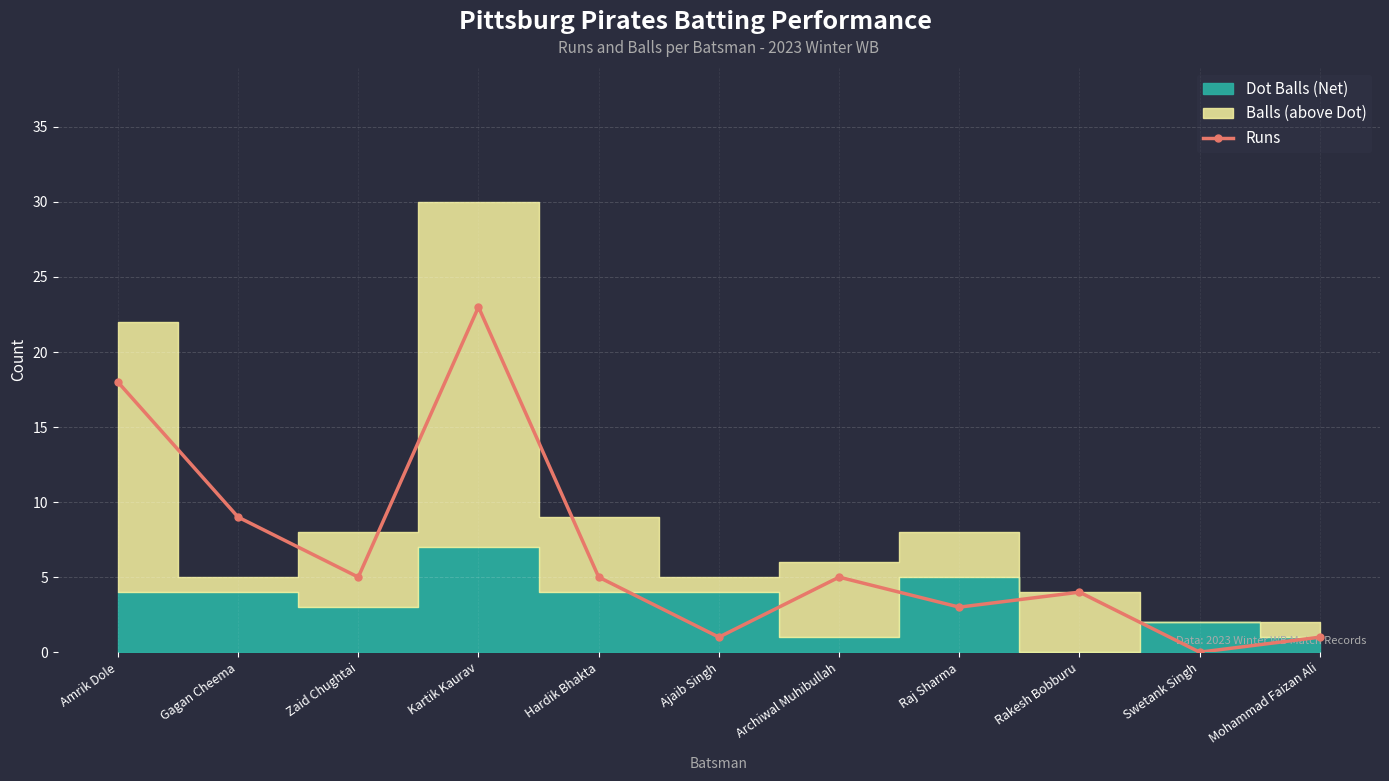

What is the difference between the maximum and minimum values?

23